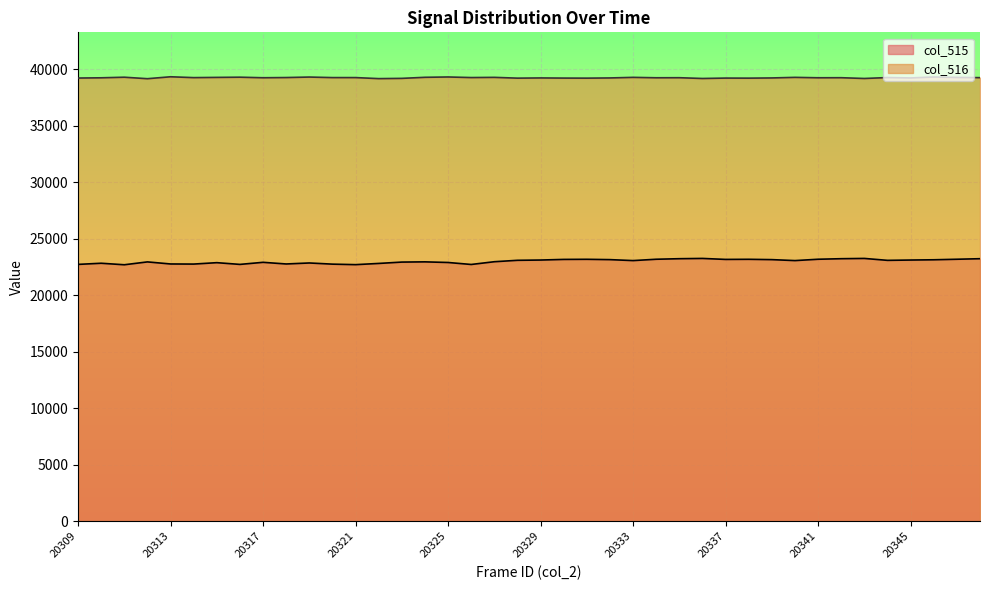

At 20322, list the series in order from largest to smallest.

col_516, col_515